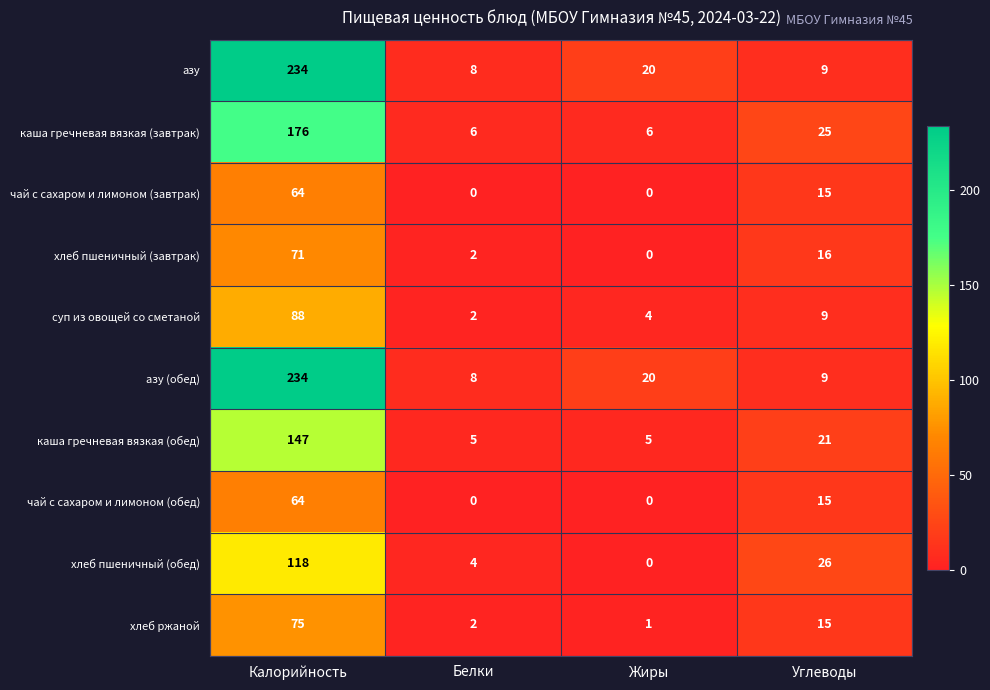

Which series changed the most between Белки and Углеводы?

хлеб пшеничный (обед)